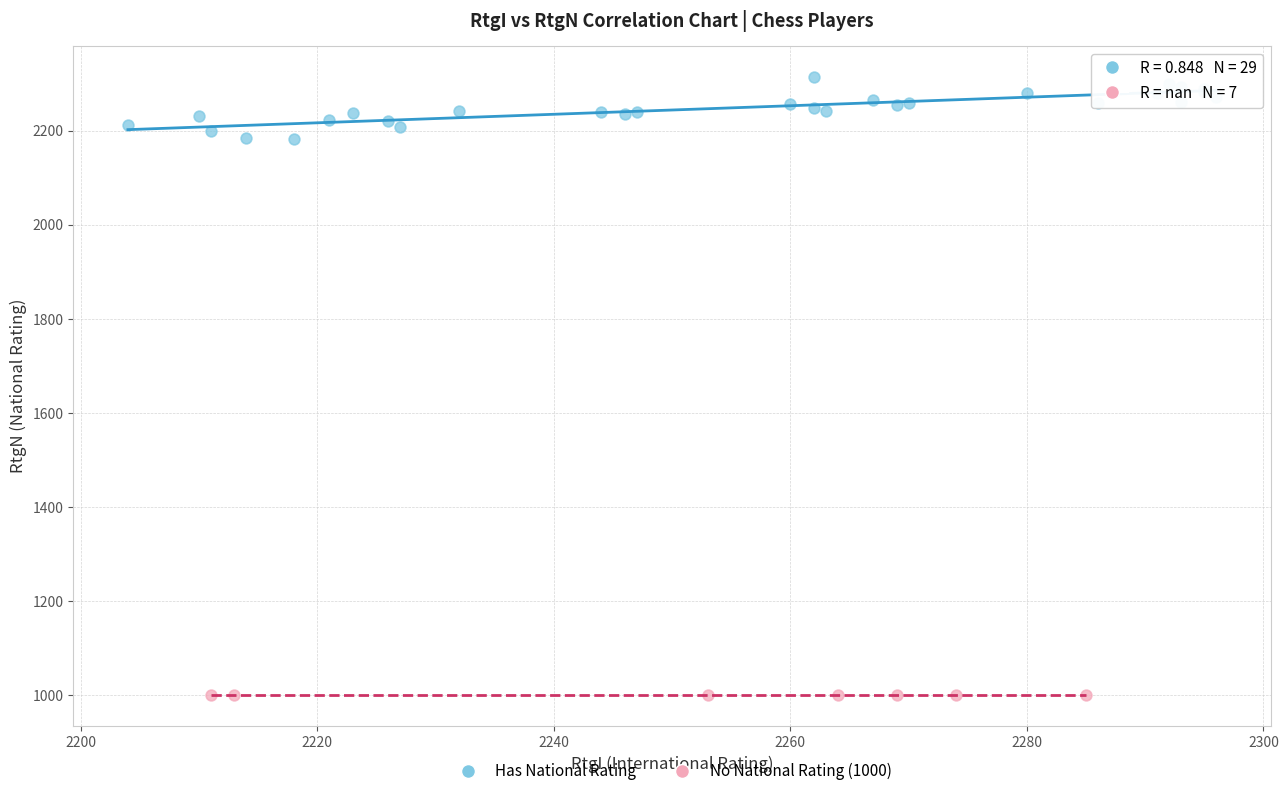

Which series contains the highest Y value?

Has National Rating